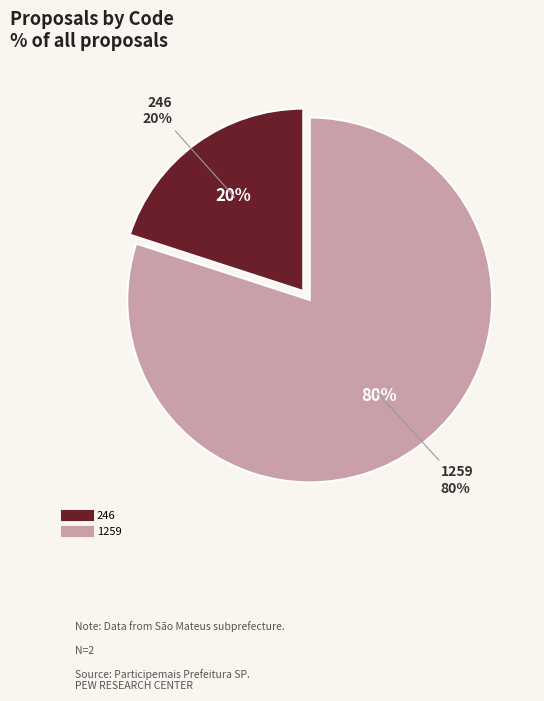

Combined, what portion of the pie is 1259 and 246?

100.0%